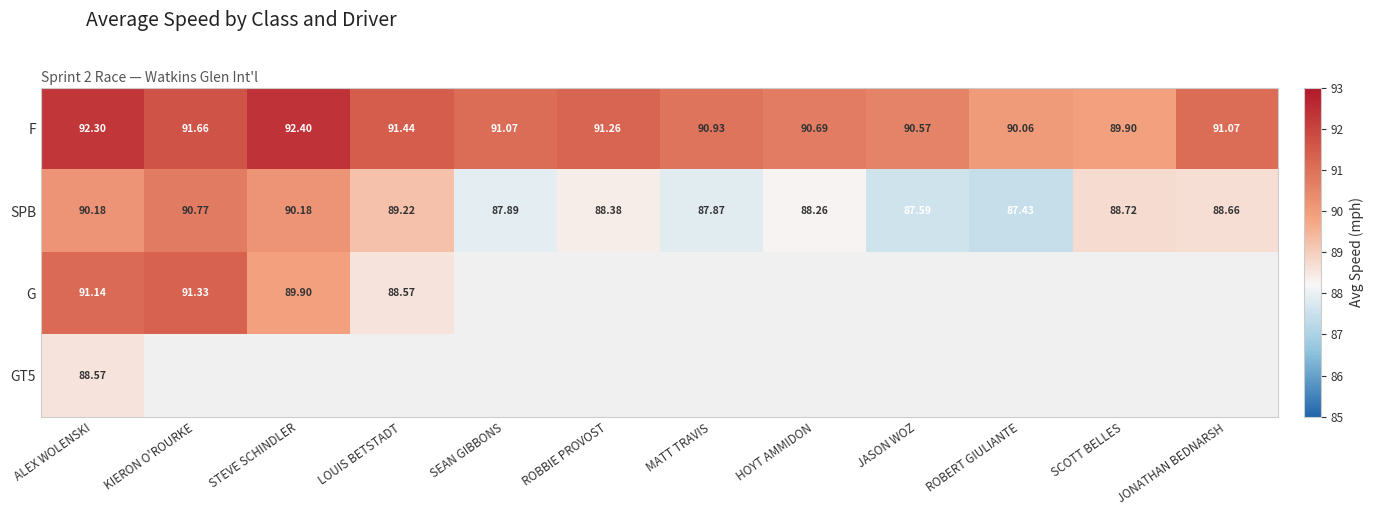

True or false: SPB has a value of 136.5 at ROBERT GIULIANTE.

False